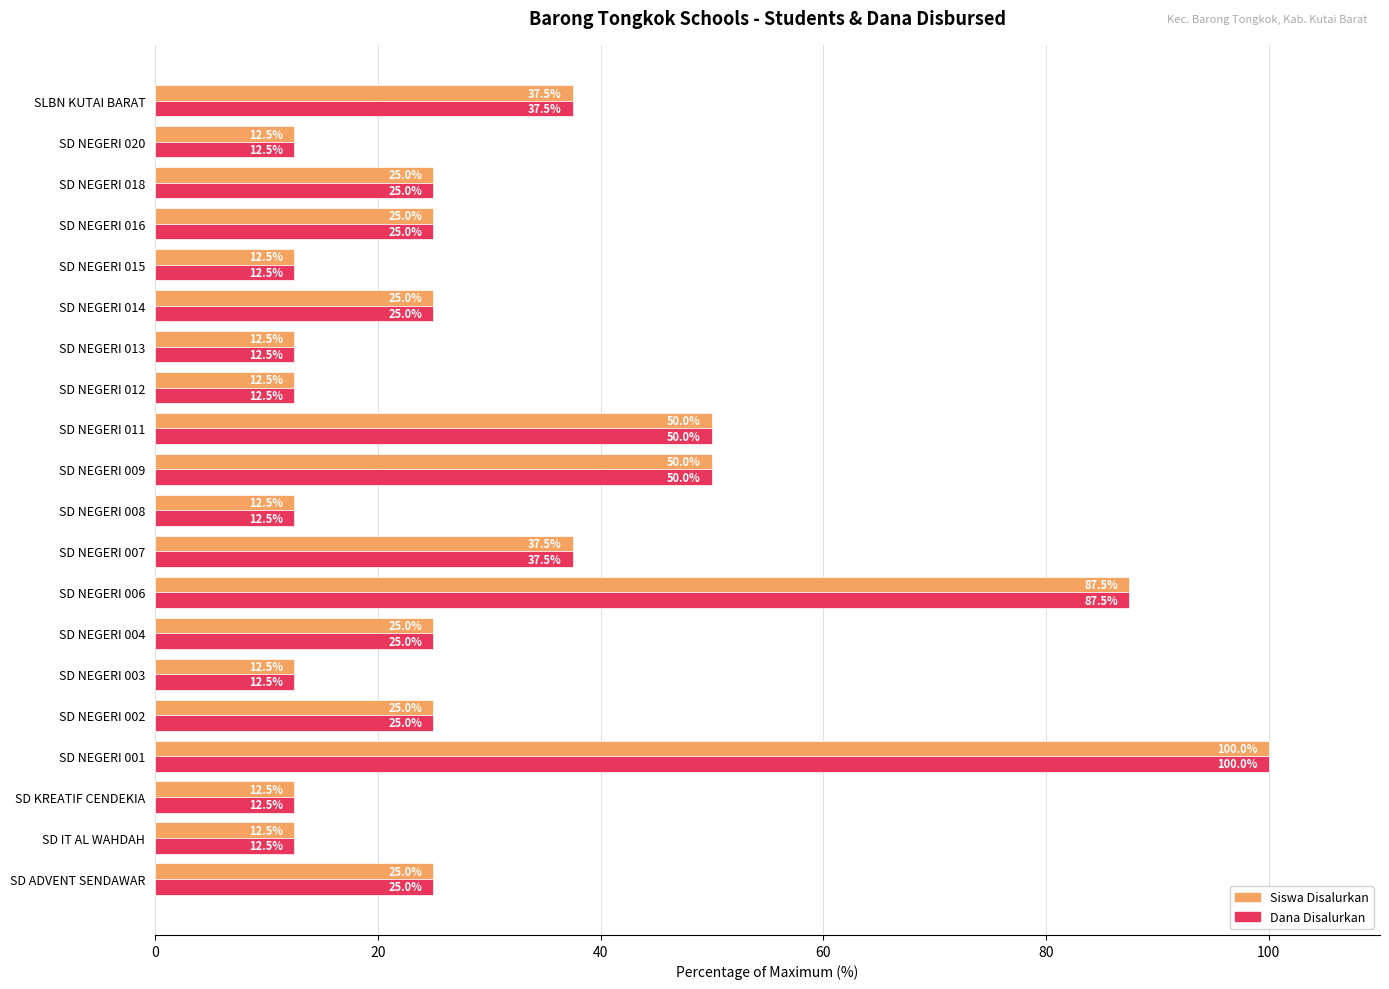

The value of Dana Disalurkan at SD IT AL WAHDAH is 12.5. True or false?

True